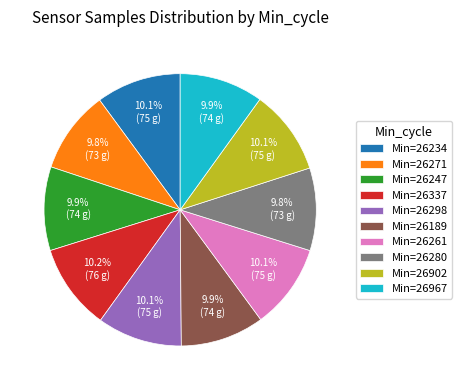

Count the number of slices in the pie.

10